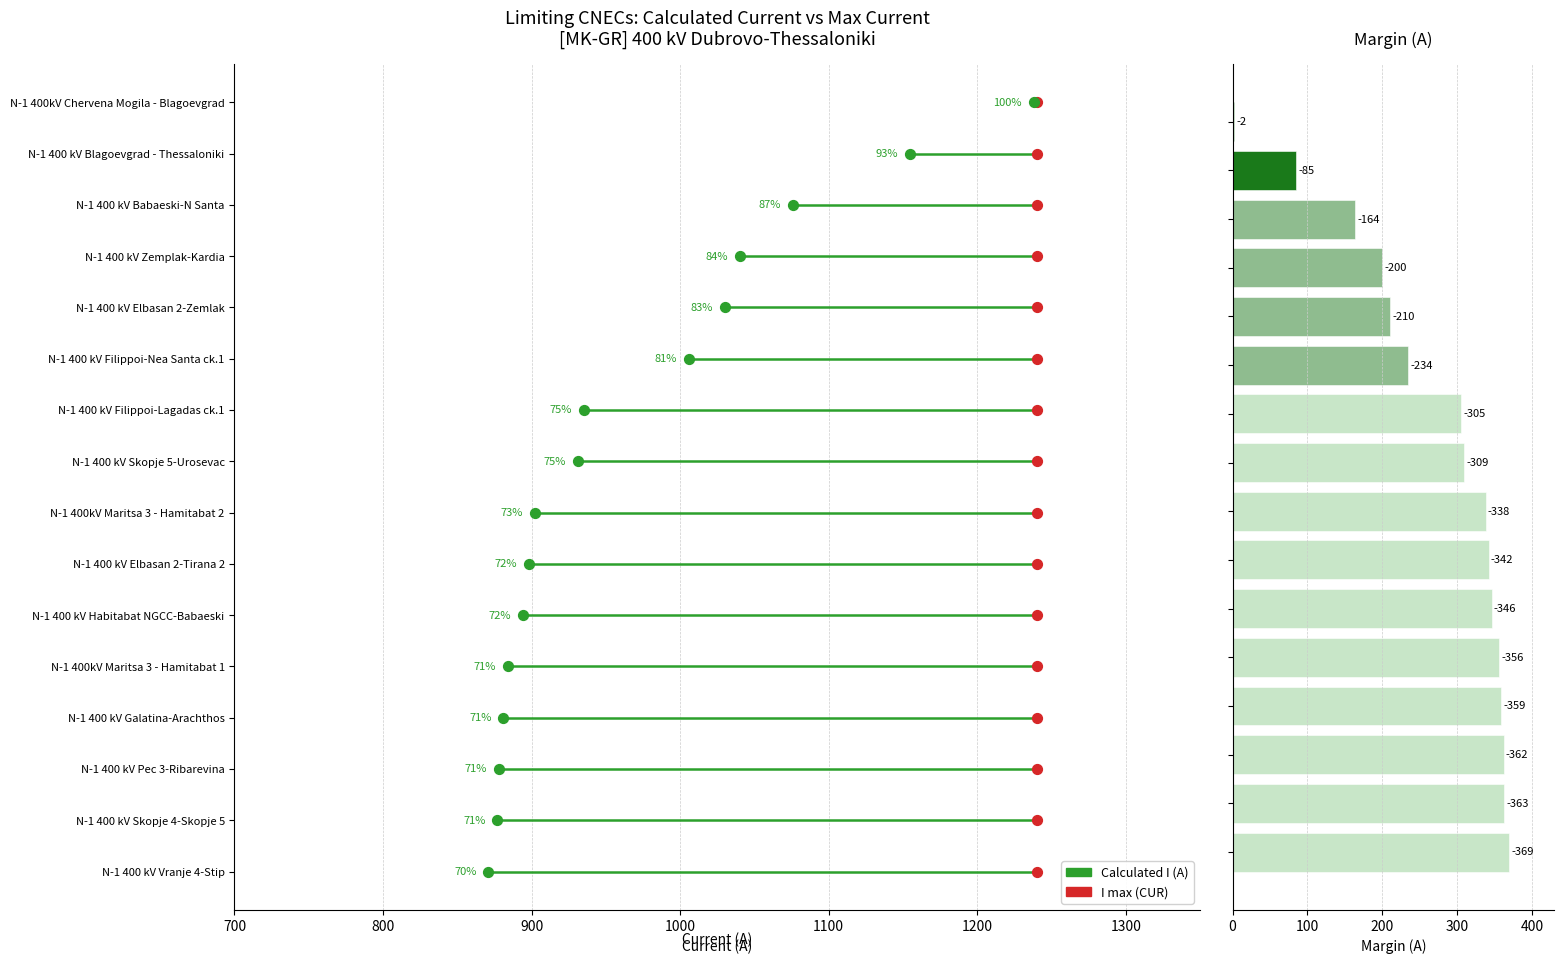

Which series reaches the maximum Y coordinate?

Margin (A)